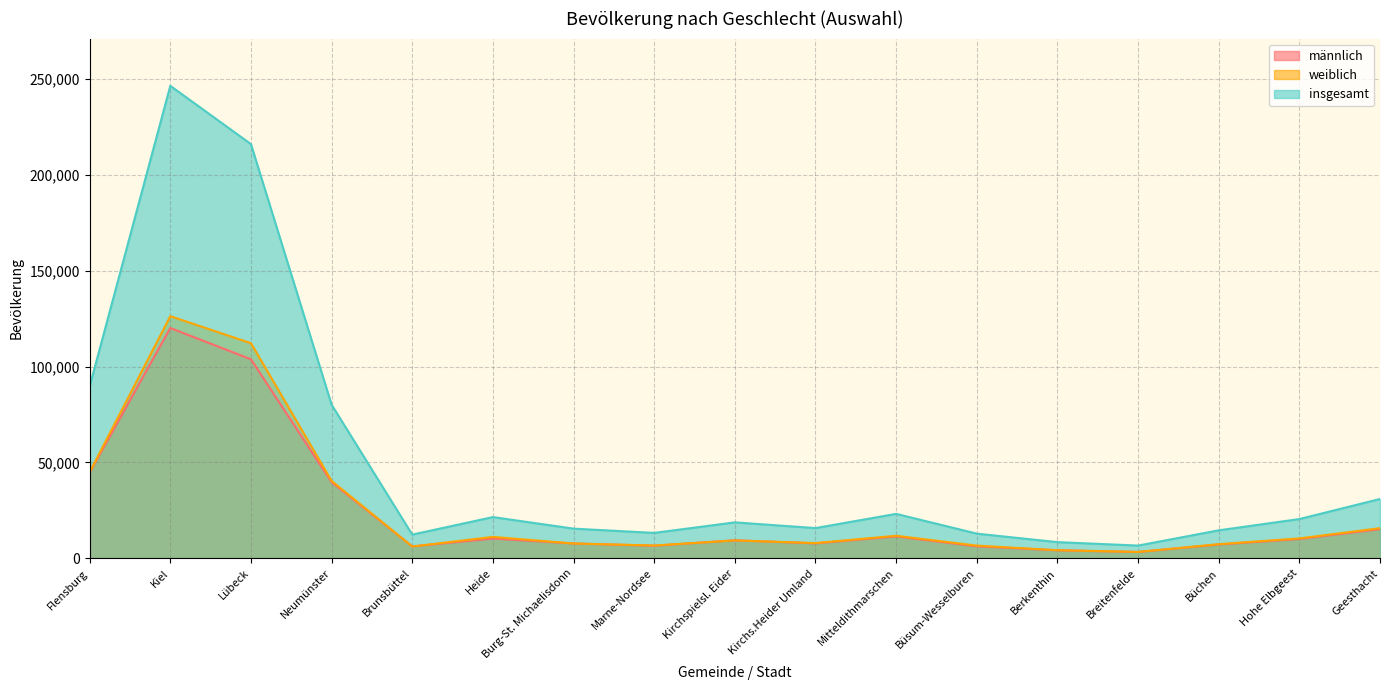

Reading right to left, list all the values displayed in this chart.

männlich: Geesthacht=15219	Hohe Elbgeest=10089	Büchen=7226	Breitenfelde=3326	Berkenthin=4202	Büsum-Wesselburen=6248	Mitteldithmarschen=11422	Kirchs.Heider Umland=7806	Kirchspielsl. Eider=9421	Marne-Nordsee=6567	Burg-St. Michaelisdonn=7758	Heide=10327	Brunsbüttel=6219	Neumünster=39714	Lübeck=103797	Kiel=120107	Flensburg=44755
weiblich: Geesthacht=15741	Hohe Elbgeest=10407	Büchen=7389	Breitenfelde=3342	Berkenthin=4252	Büsum-Wesselburen=6650	Mitteldithmarschen=11781	Kirchs.Heider Umland=7970	Kirchspielsl. Eider=9349	Marne-Nordsee=6704	Burg-St. Michaelisdonn=7741	Heide=11195	Brunsbüttel=6170	Neumünster=40414	Lübeck=112195	Kiel=126279	Flensburg=44936
insgesamt: Geesthacht=30960	Hohe Elbgeest=20496	Büchen=14615	Breitenfelde=6668	Berkenthin=8454	Büsum-Wesselburen=12898	Mitteldithmarschen=23203	Kirchs.Heider Umland=15776	Kirchspielsl. Eider=18770	Marne-Nordsee=13271	Burg-St. Michaelisdonn=15499	Heide=21522	Brunsbüttel=12389	Neumünster=80128	Lübeck=215992	Kiel=246386	Flensburg=89691